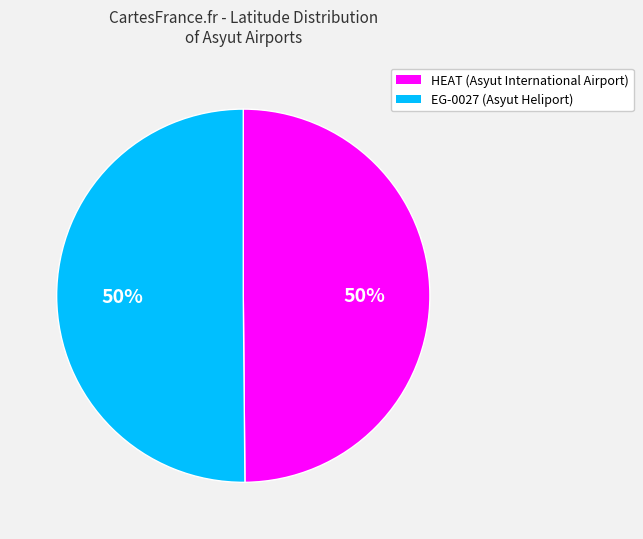

What is the ratio of the value at EG-0027 (Asyut Heliport) to the value at HEAT (Asyut International Airport)?

1.0